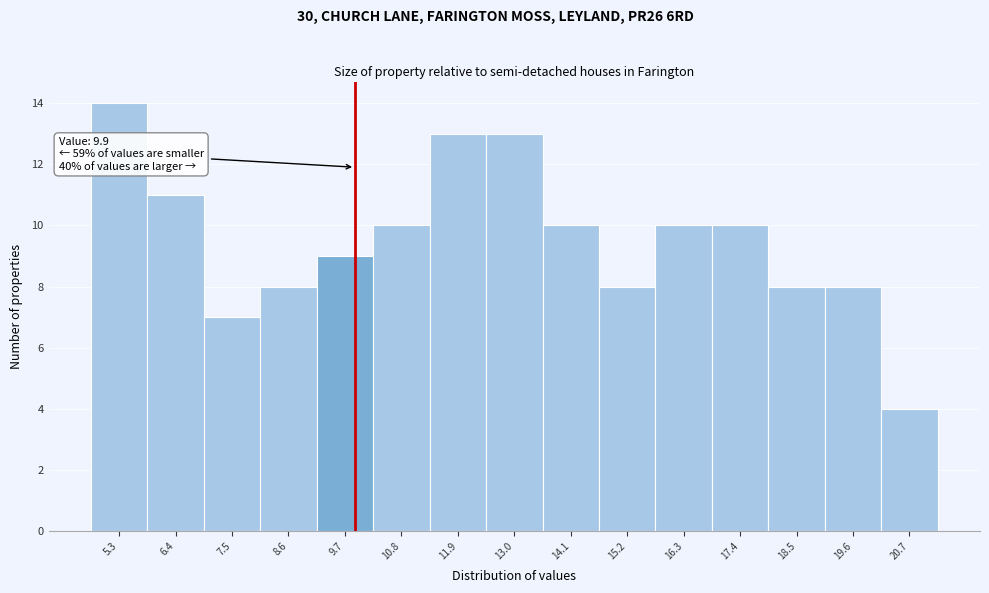

Over which range of the x-axis is the bar tallest?

4.8 to 5.8